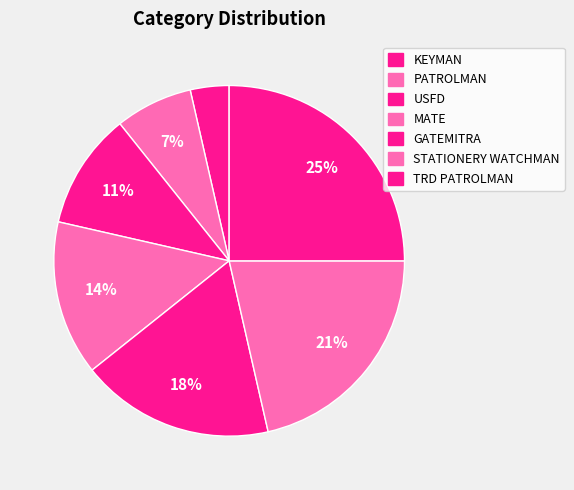

Is there a majority slice in this chart?

No